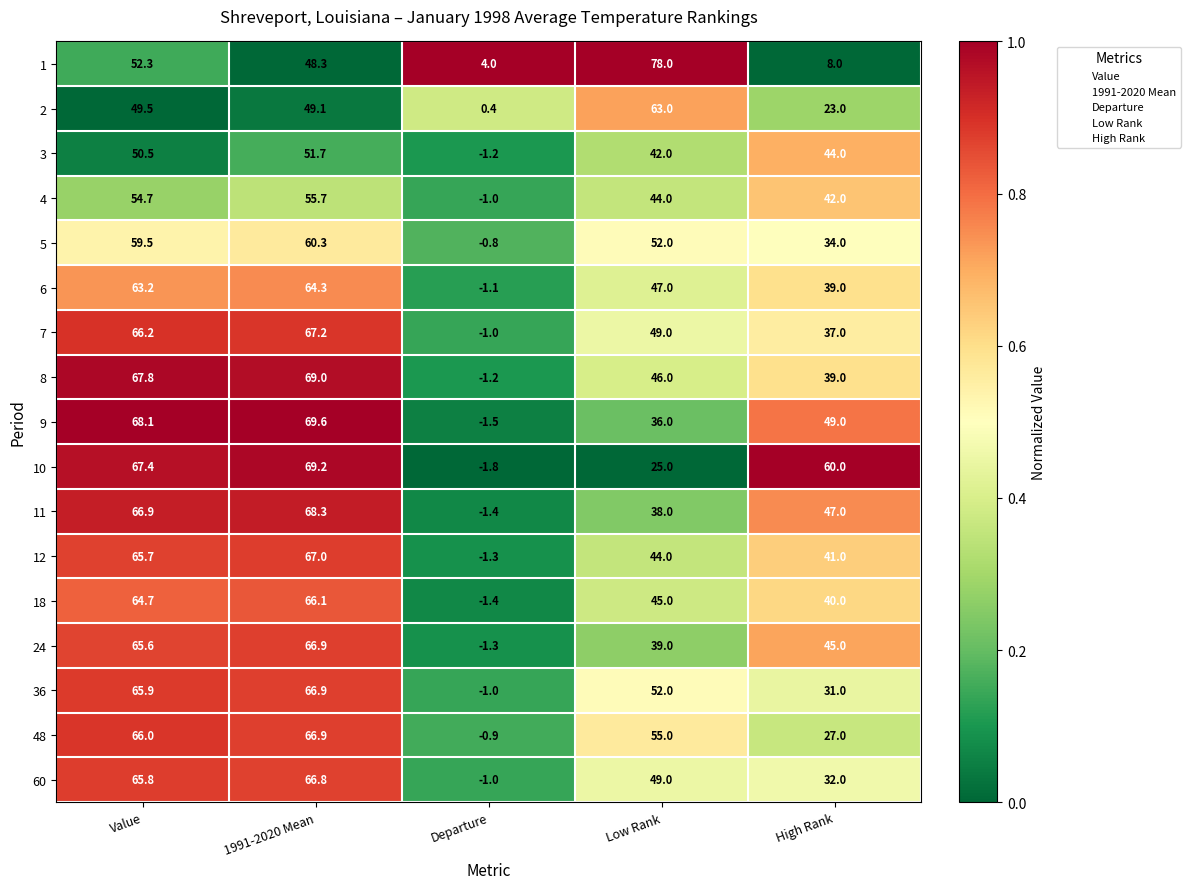

What is the sum of all 3 values?

187.0